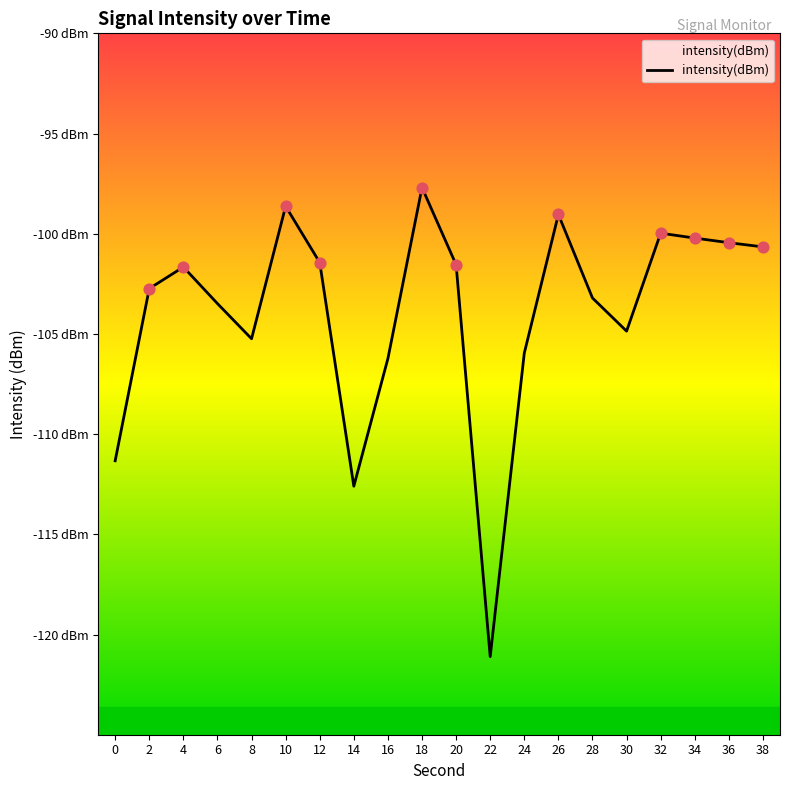

Which has a higher value, 24 or 0?

24